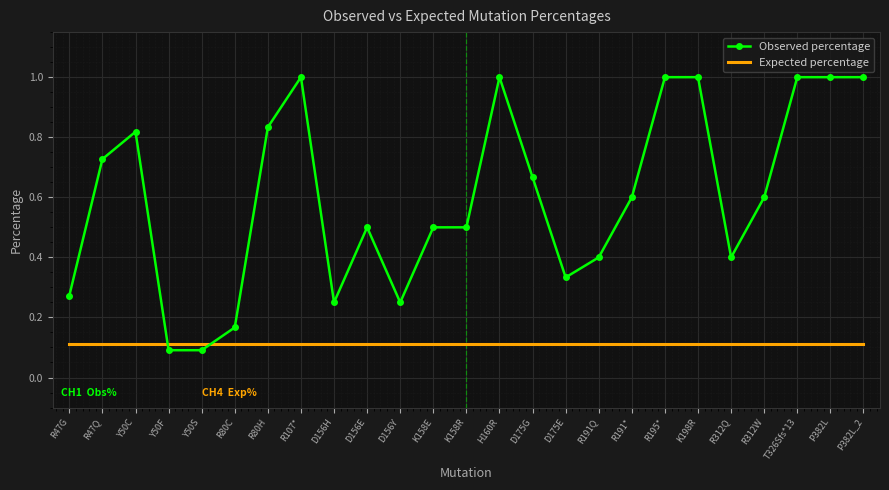

After their last crossing, which series has the higher values: Observed percentage or Expected percentage?

Observed percentage